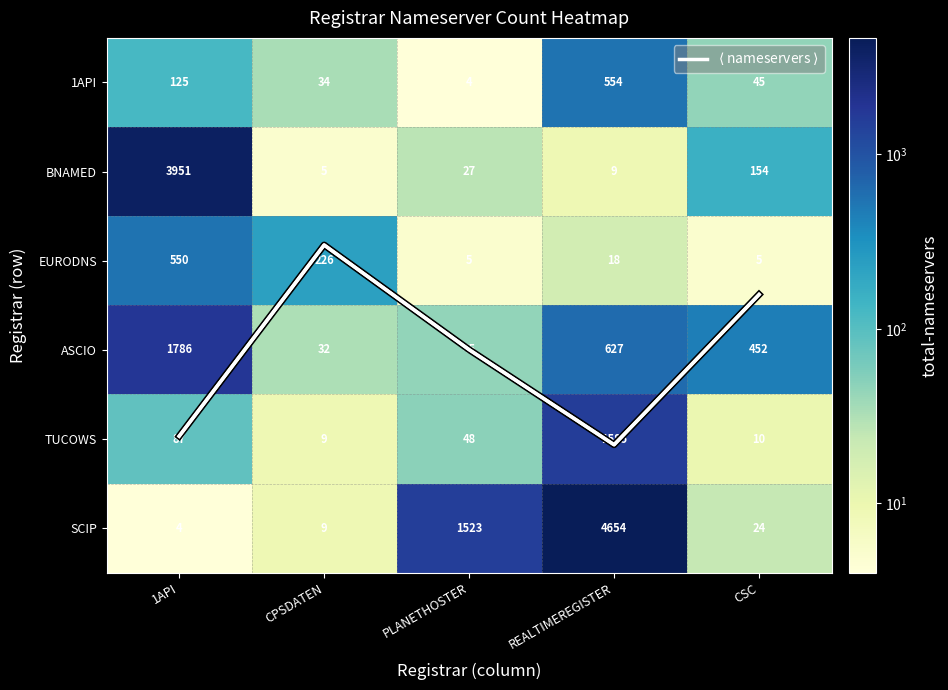

The TUCOWS series shows 563.5 at REALTIMEREGISTER. True or false?

False